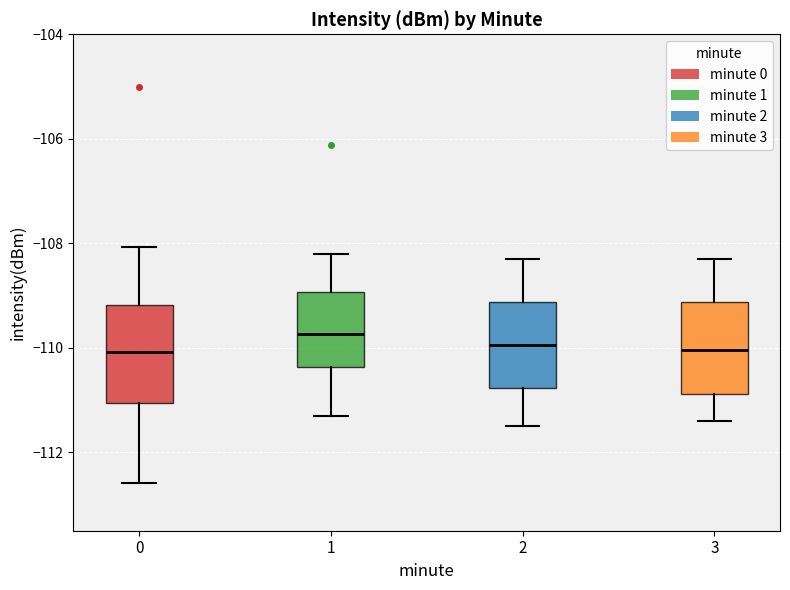

Reading left to right, transcribe this box plot: for each box, give where its median line is, the range the box spans, and where its two whiskers end, as read against the y-axis. The values are not printed on the chart, so give them approximately, as read against the axis.

0: median -110.0, box -111.0 to -109.2, whiskers -112.6 to -108.0
1: median -109.8, box -110.4 to -109.0, whiskers -111.2 to -108.2
2: median -110.0, box -110.8 to -109.2, whiskers -111.4 to -108.2
3: median -110.0, box -110.8 to -109.2, whiskers -111.4 to -108.2